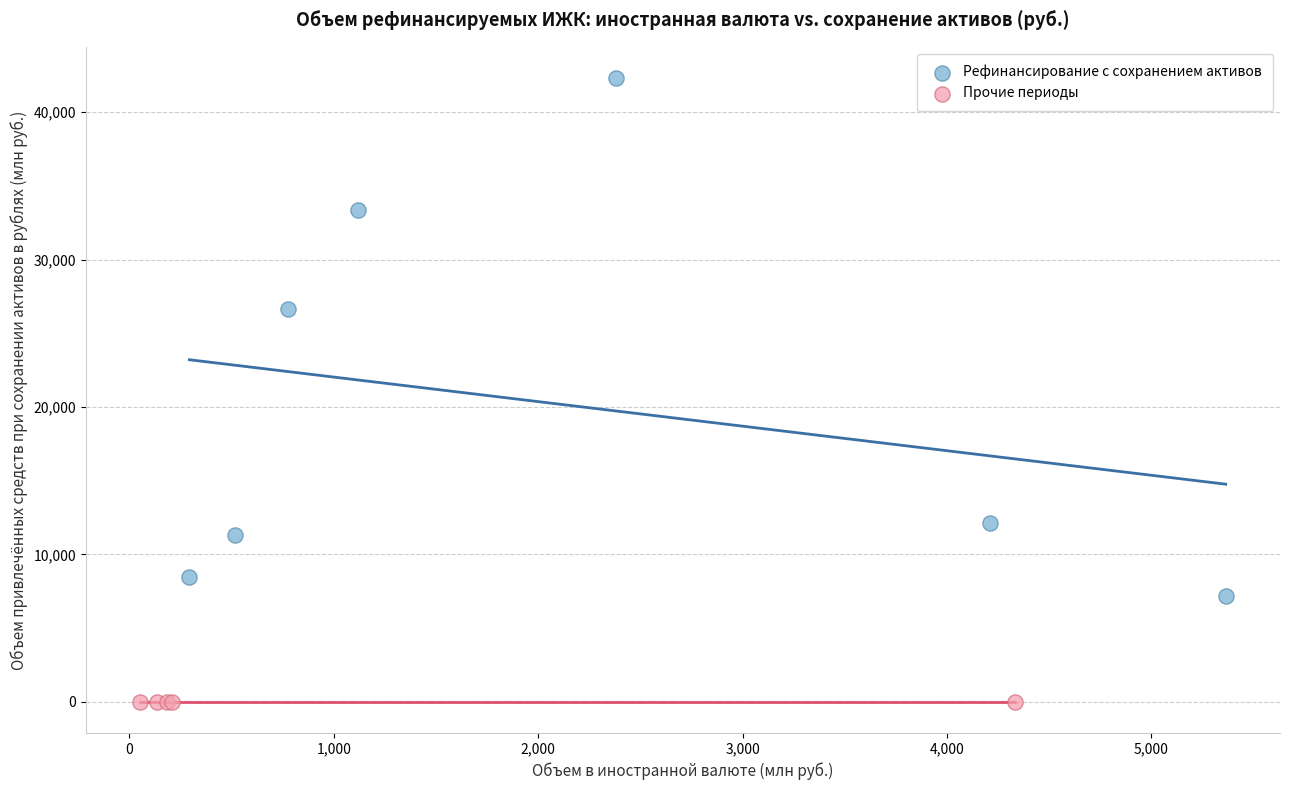

What are all the series names shown in the legend?

Рефинансирование с сохранением активов, Прочие периоды